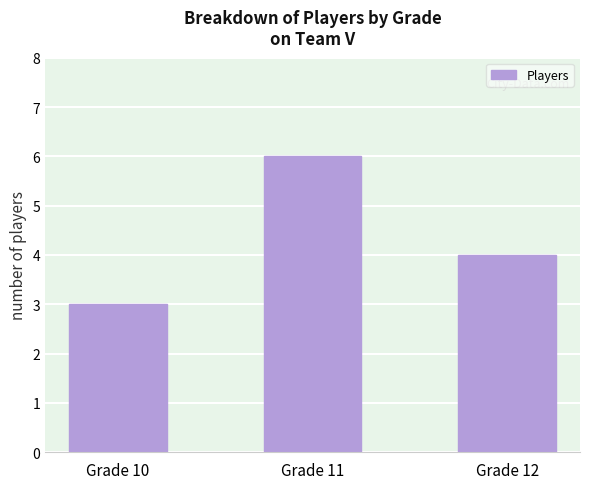

Where does the data first go above 4?

Grade 11